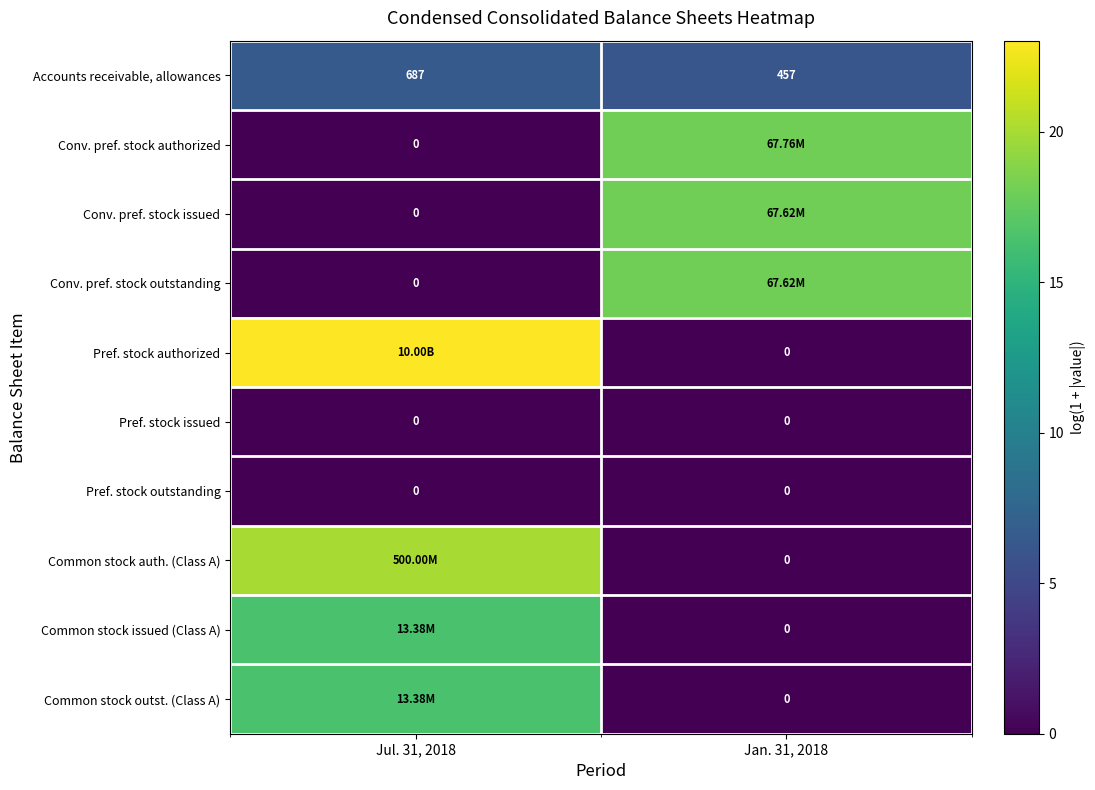

Rank the series by their maximum value, from lowest to highest.

Pref. stock issued, Pref. stock outstanding, Accounts receivable, allowances, Common stock issued (Class A), Common stock outst. (Class A), Conv. pref. stock issued, Conv. pref. stock outstanding, Conv. pref. stock authorized, Common stock auth. (Class A), Pref. stock authorized